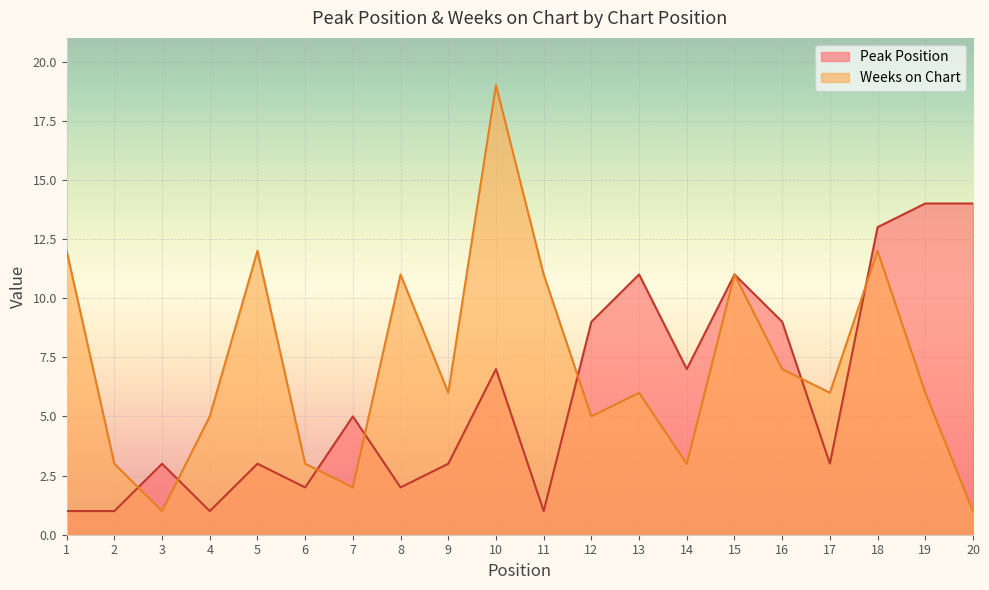

What is the lowest value of the Peak Position series?

1